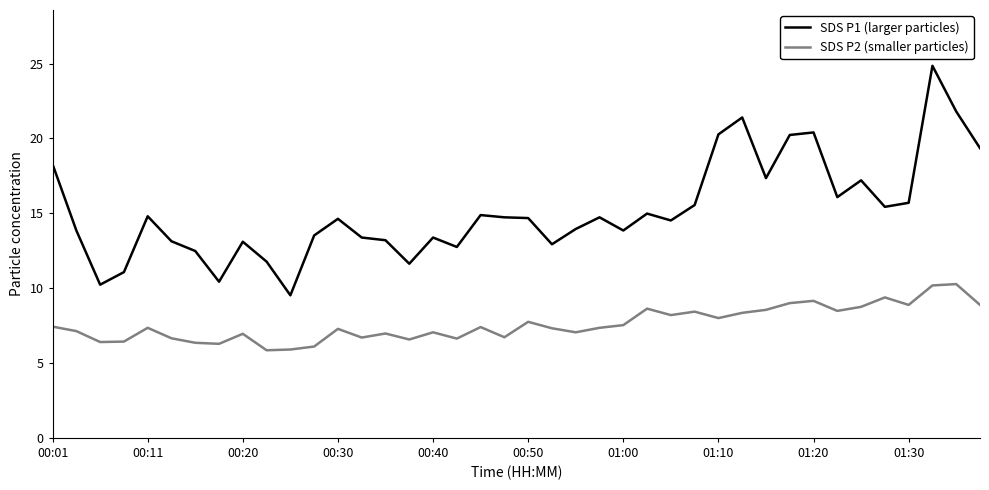

Which series has the widest spread of values?

SDS P1 (larger particles)